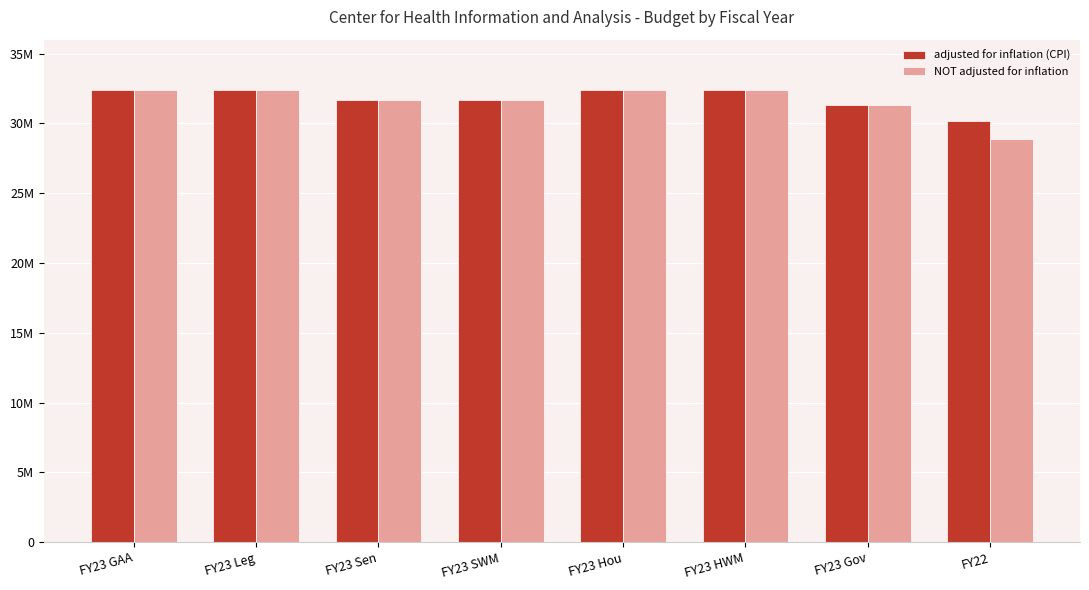

List the series in order of their overall mean, lowest first.

NOT adjusted for inflation, adjusted for inflation (CPI)